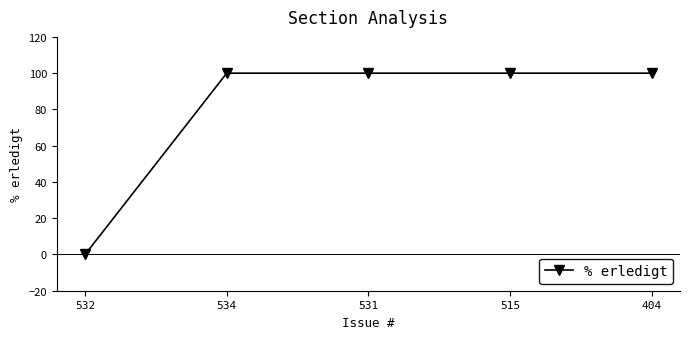

Which has a higher value, 532 or 531?

531